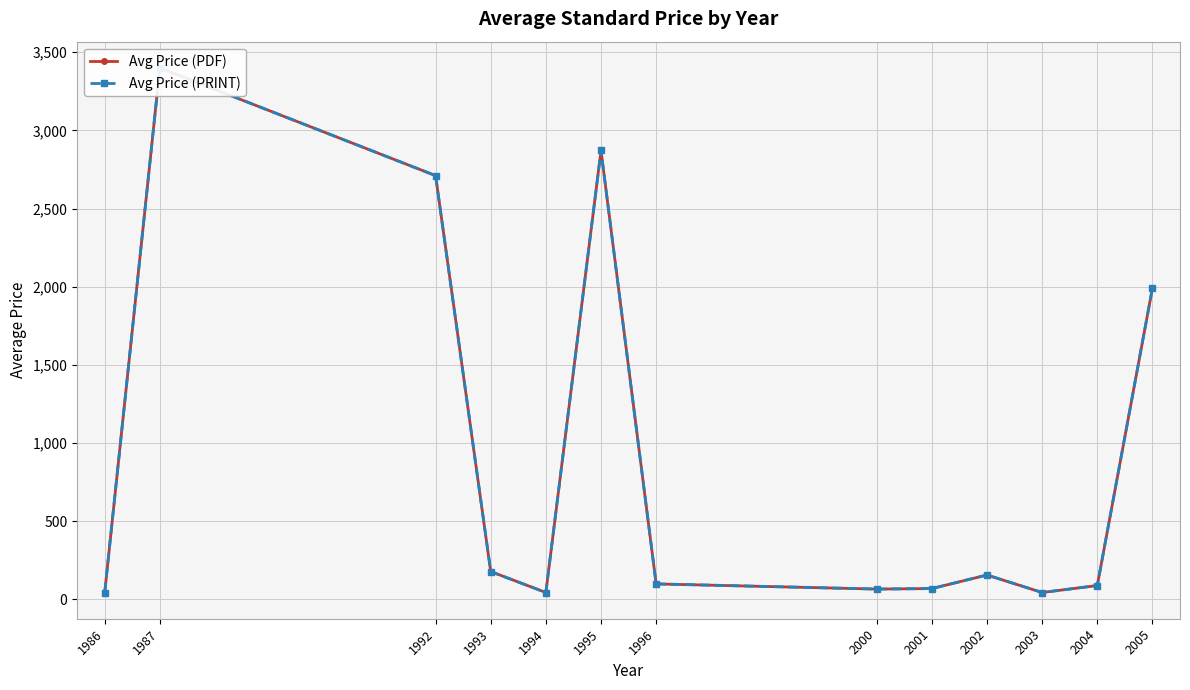

How many series are shown in this chart?

2